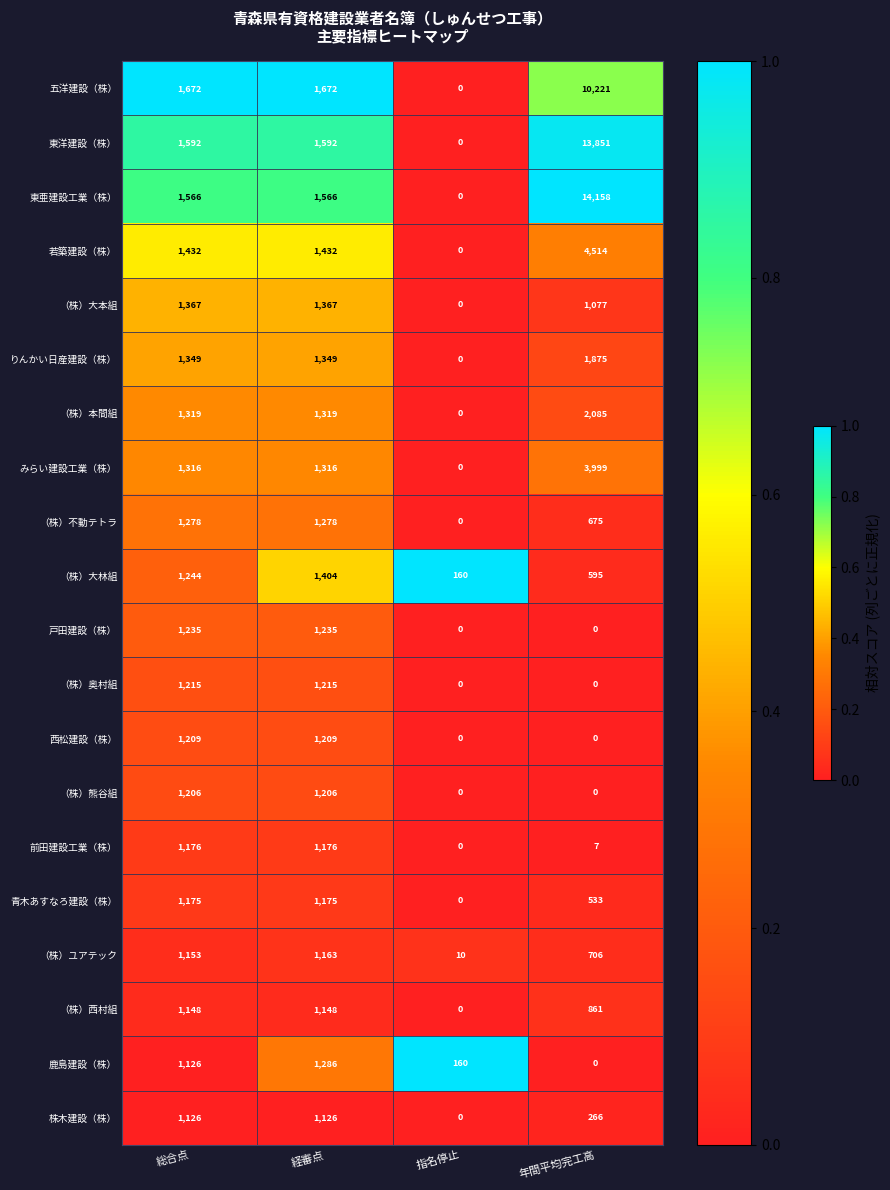

Which series has the widest spread of values?

東亜建設工業（株）